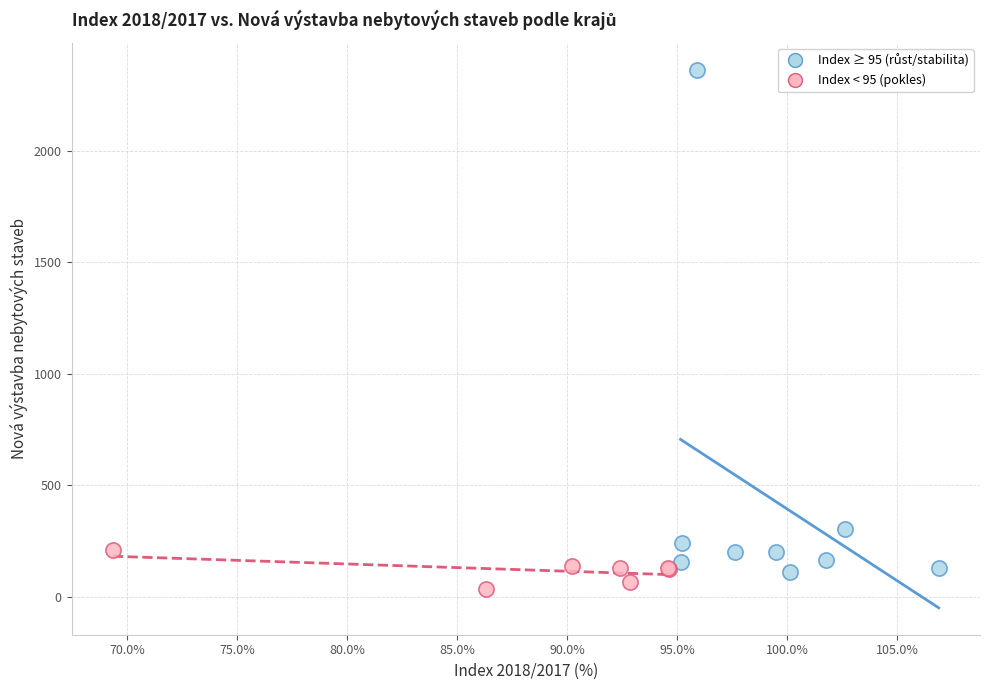

Which series reaches the minimum Y coordinate?

Index < 95 (pokles)